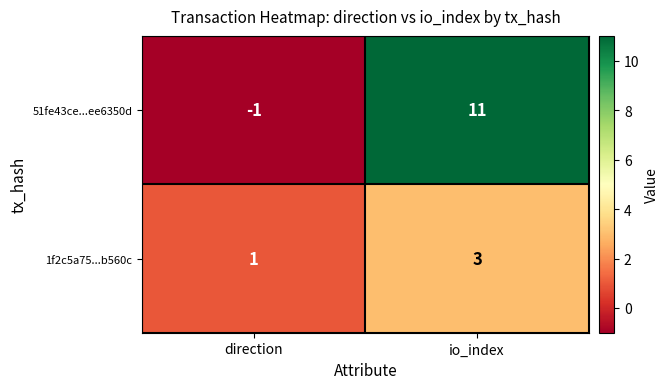

Which series changed the most between direction and io_index?

51fe43ce...ee6350d